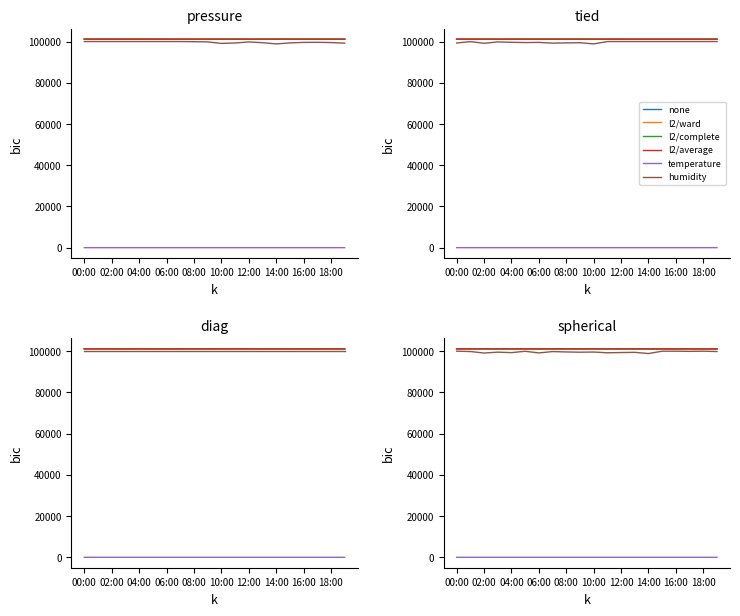

What is the total value across all series at 10:00?

504150.4